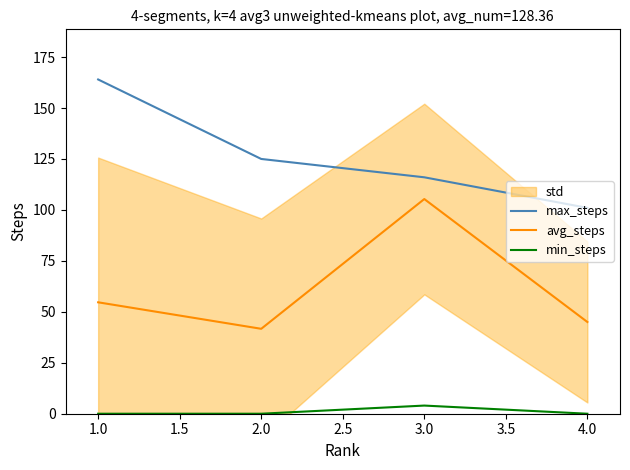

At how many categories does at least one series exceed 25?

4